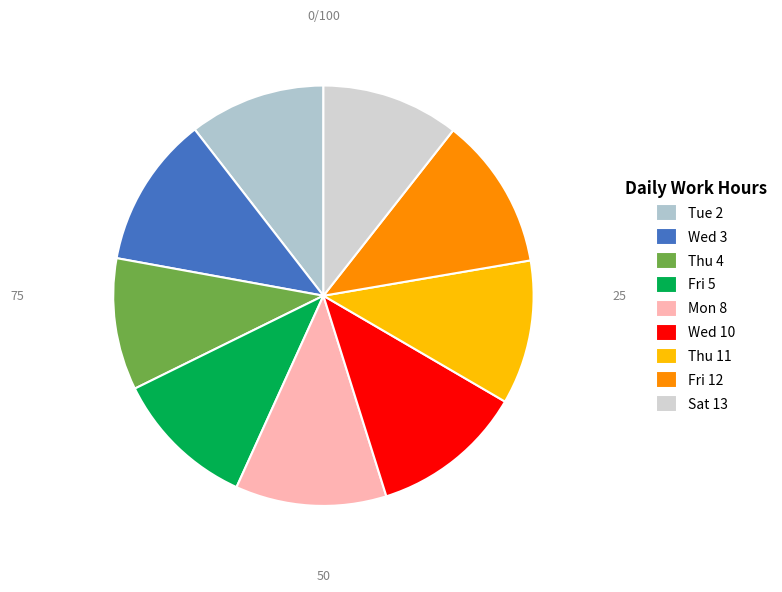

Count the number of slices in the pie.

9